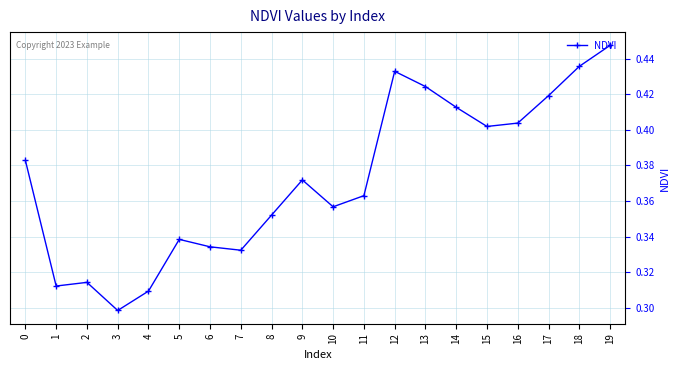

The value at 0 is 0.6. True or false?

False